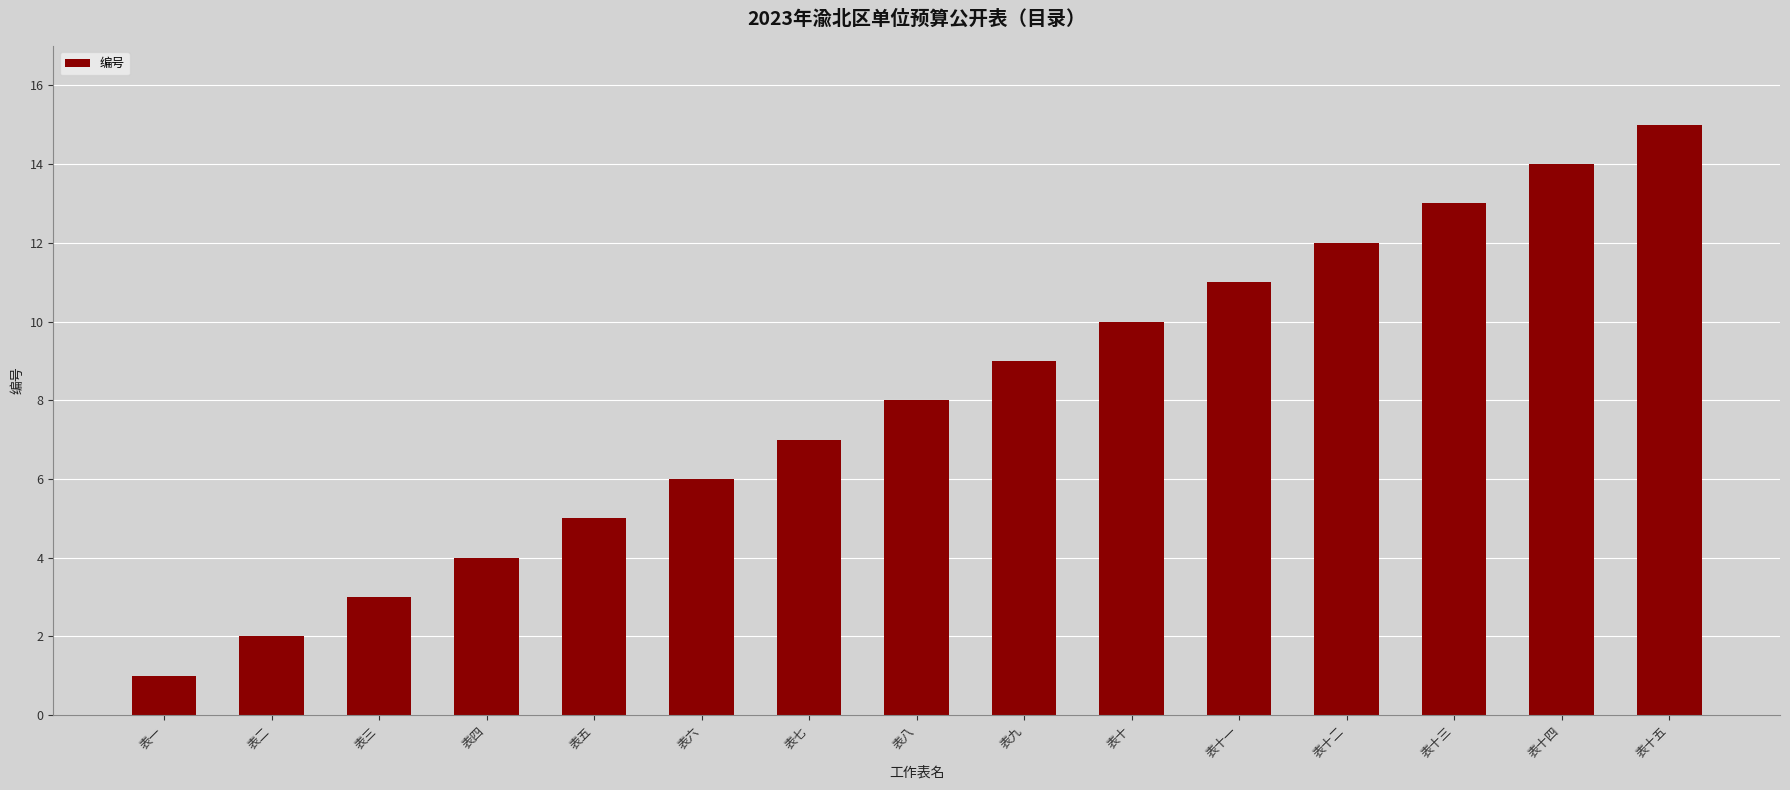

What is the change in value from 表一 to 表七?

+6